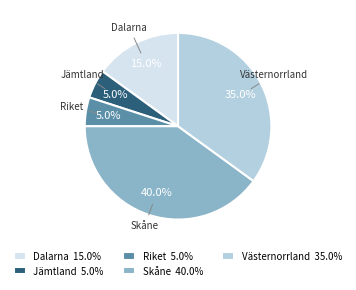

Does any single category account for the majority?

No